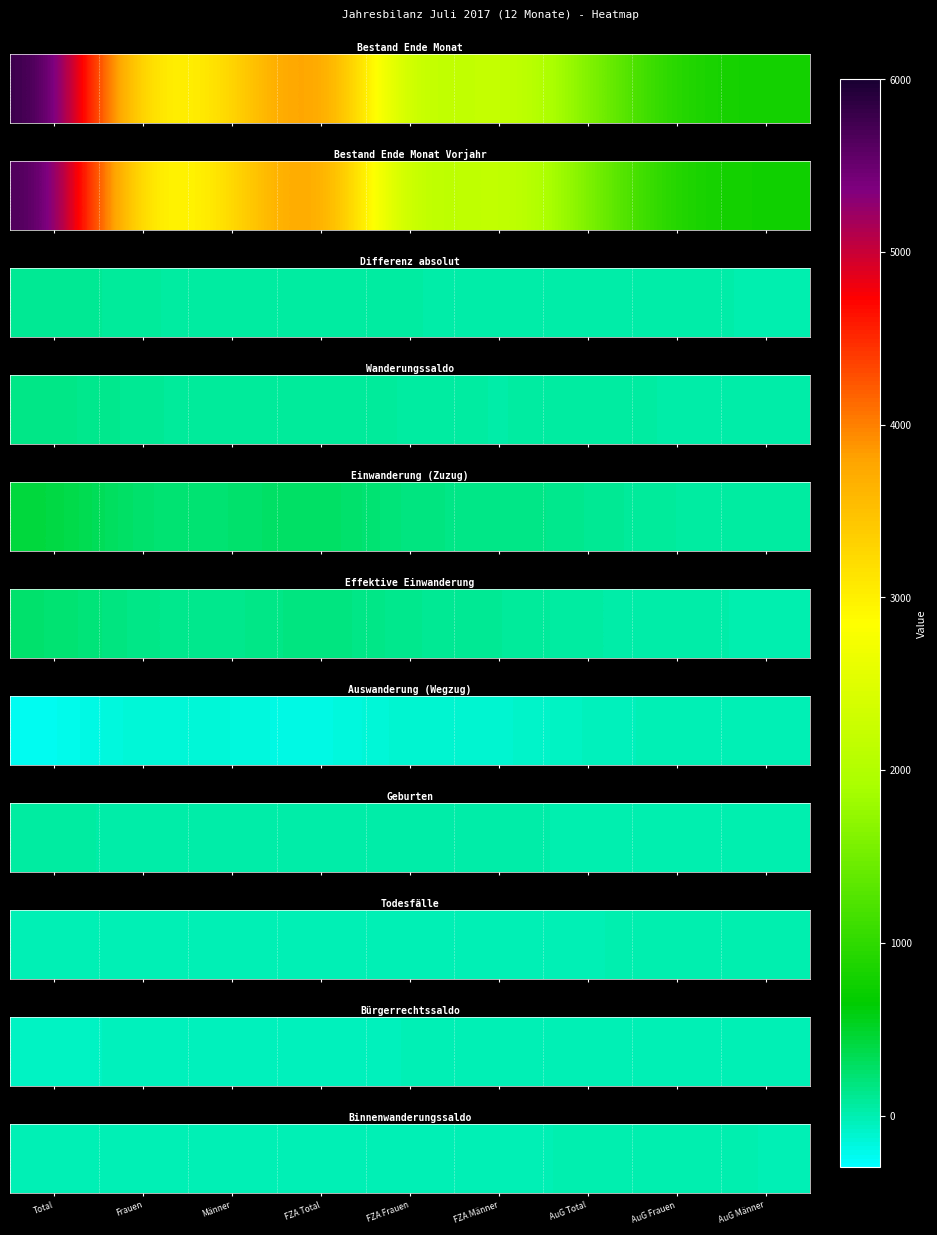

Reading left to right, extract all data points from this chart.

-19	1	-20	-19	-7	-12	0	8	-8